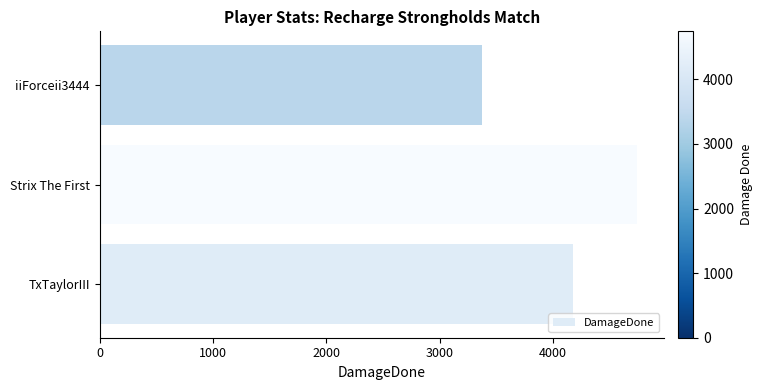

Read the value at Strix The First, to the nearest 10.

4740